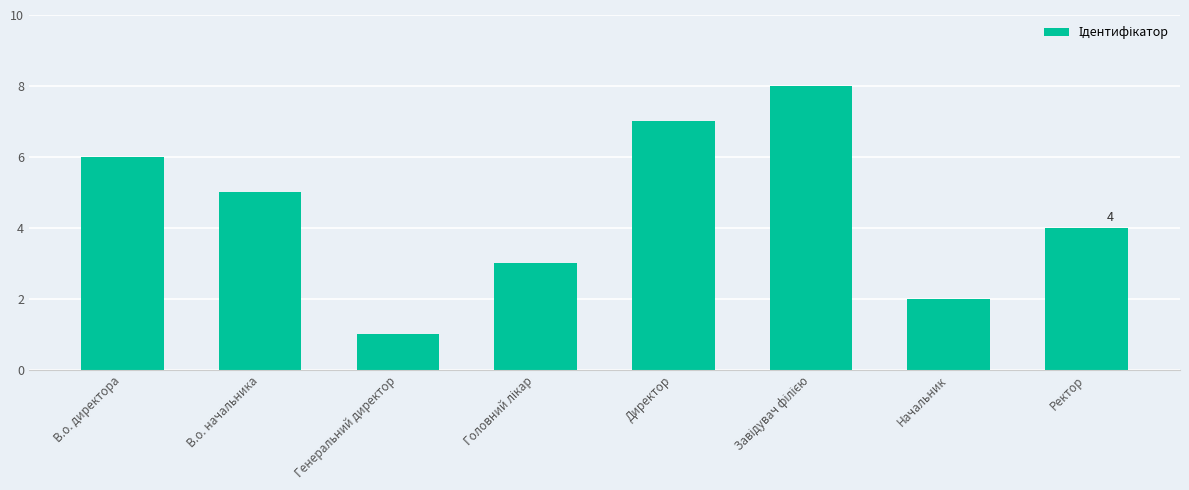

Which has a higher value, В.о. начальника or В.о. директора?

В.о. директора